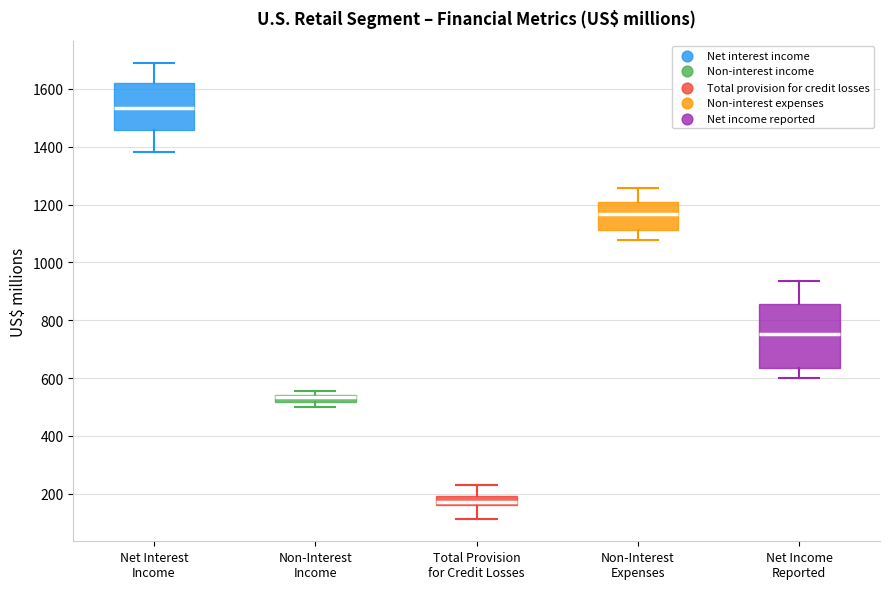

Which box is the tallest, from its lower edge to its upper edge?

Net Income Reported